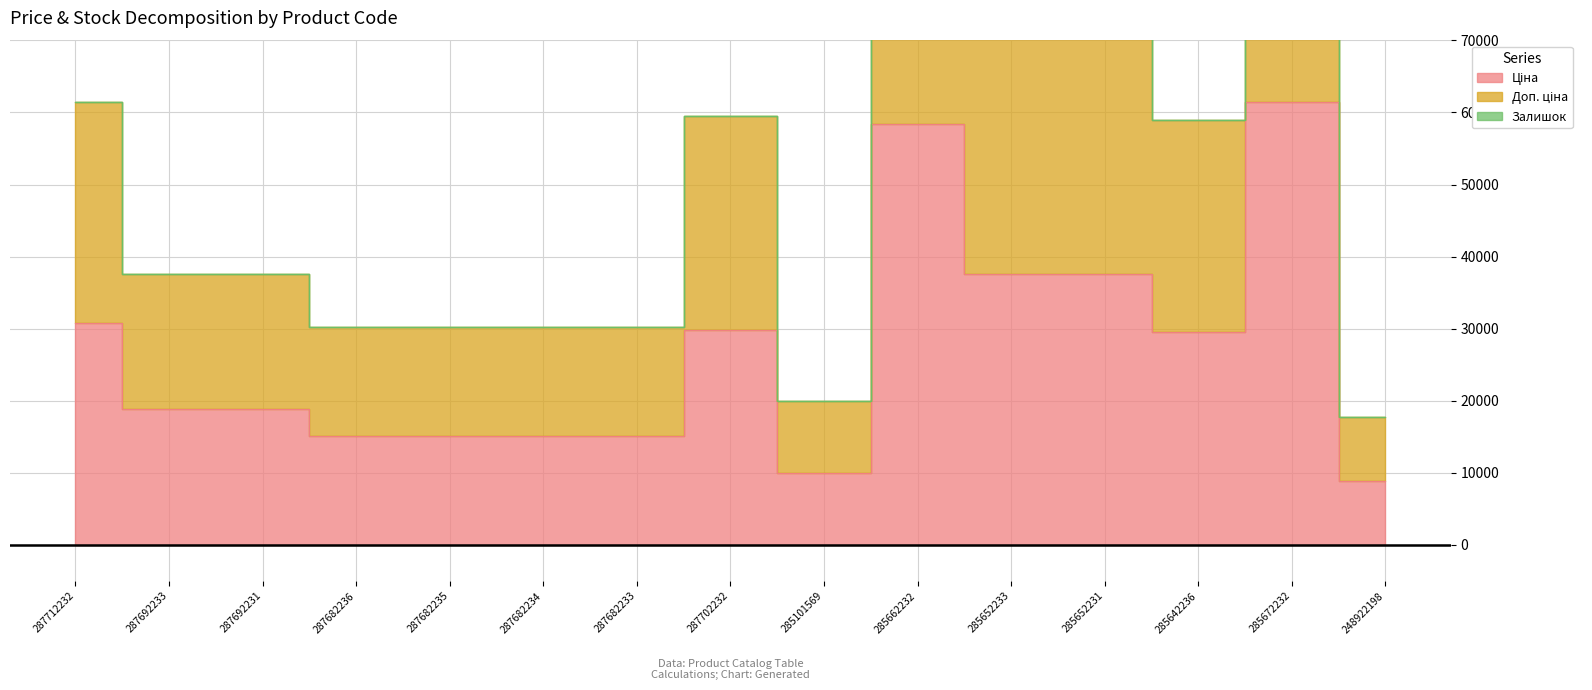

At 285642236, list the series in order from smallest to largest.

Ціна, Доп. ціна